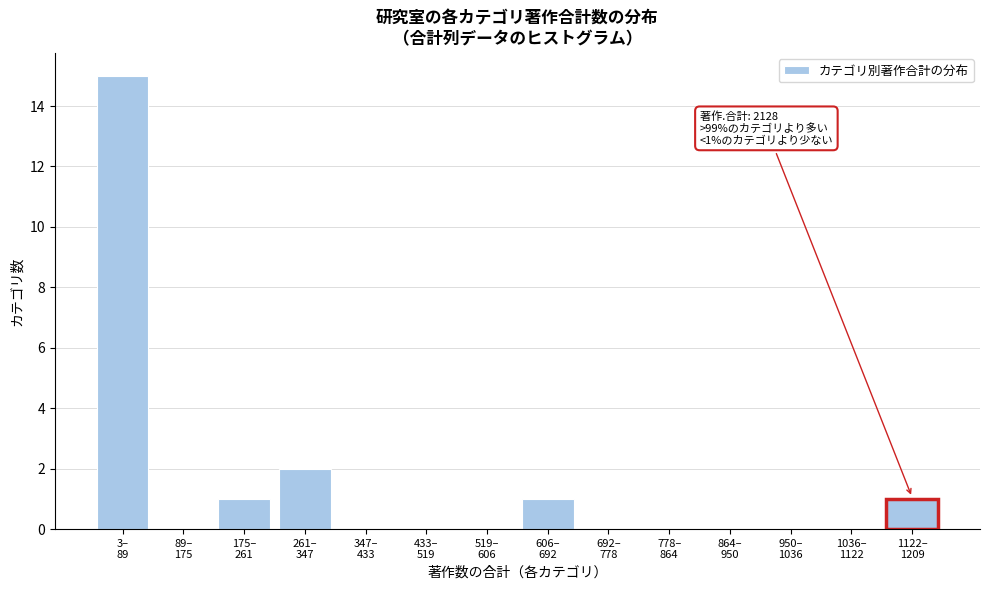

What is the sum of all values?

20